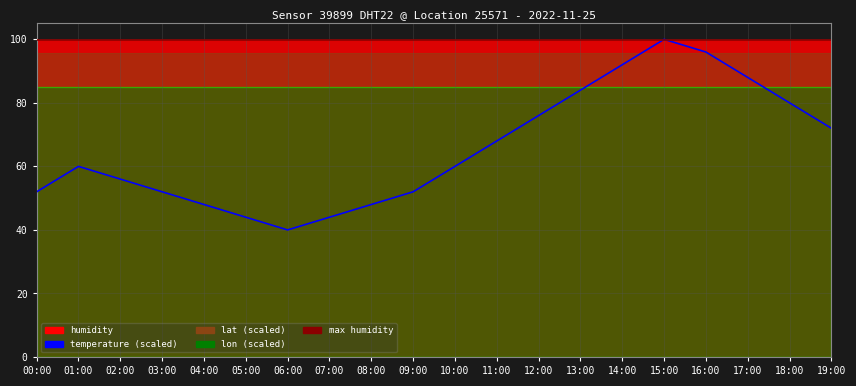

True or false: lat and temperature intersect in this chart.

False